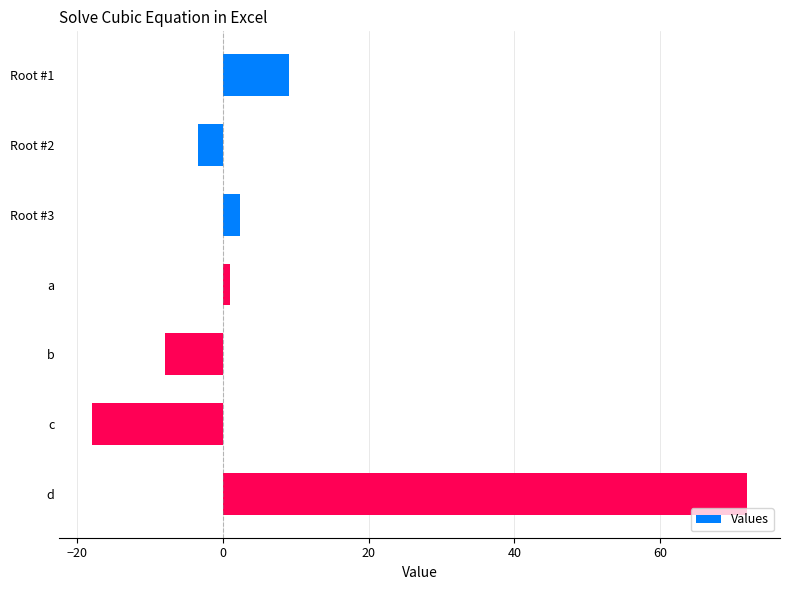

The chart shows a value of -12.6 at b. True or false?

False